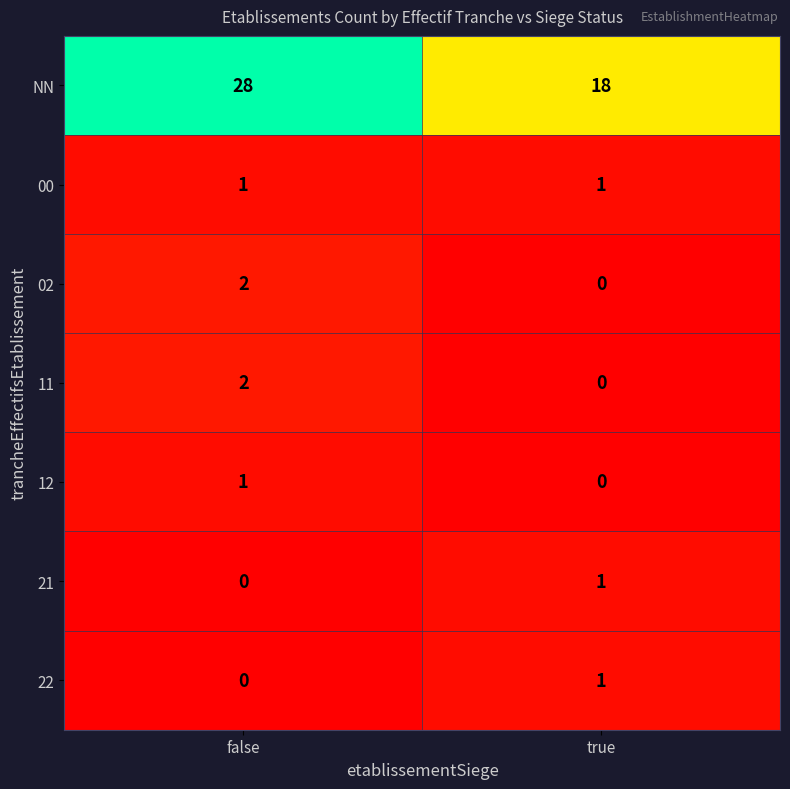

Which category has the highest value across all series?

false